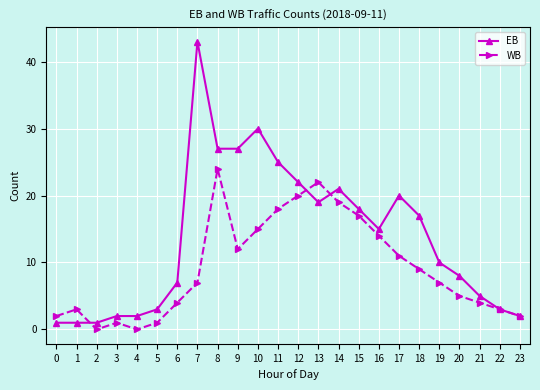

What is the value of the WB point at the 15th from the left?

19